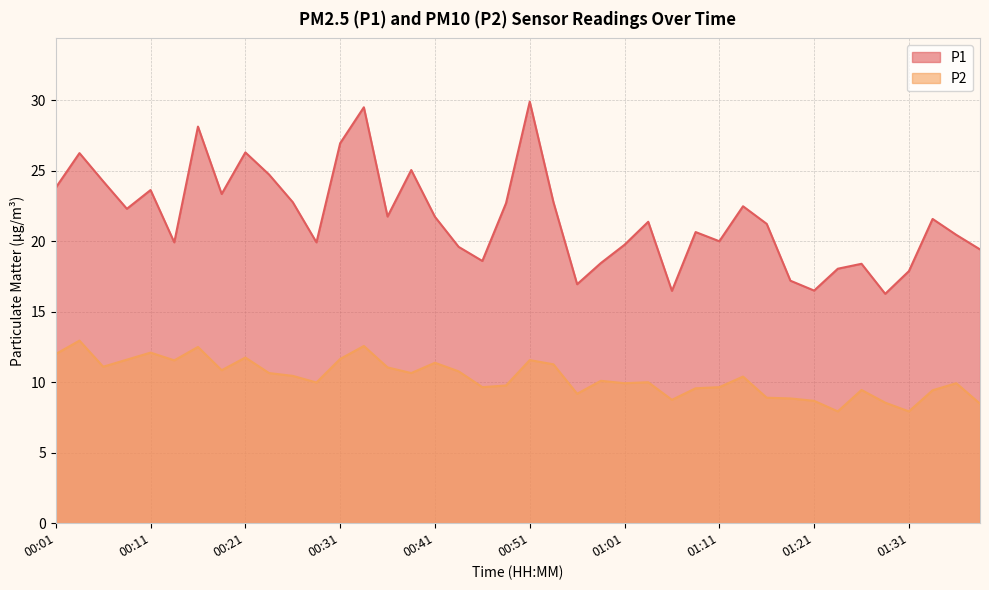

What is the highest value of the P1 series?

29.9